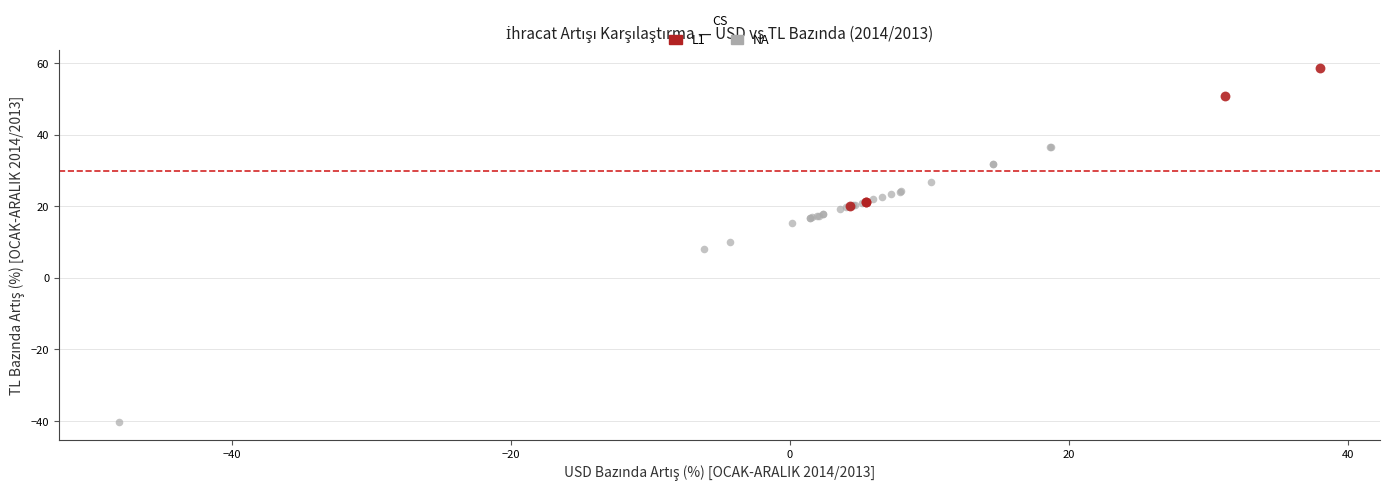

Which series has the largest Y range (max minus min)?

NA